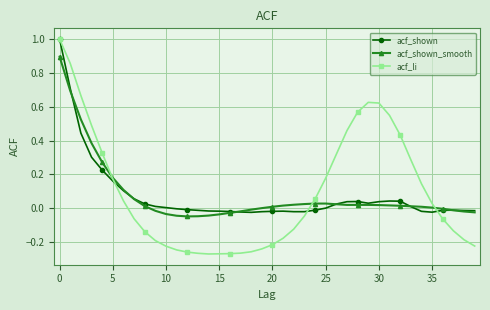

What is the maximum value shown in the chart?

1.0